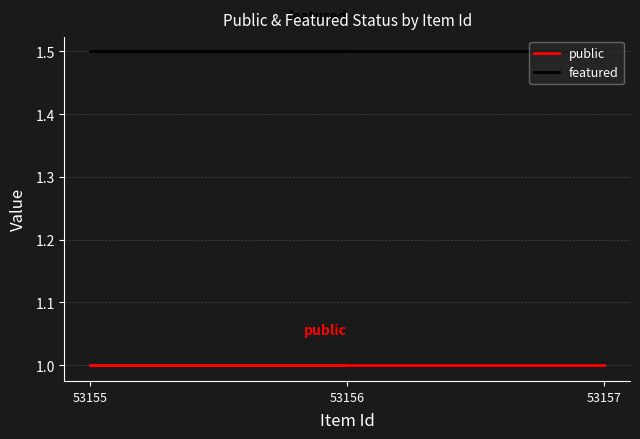

List the labels in order of featured value, smallest first.

53157, 53155, 53156